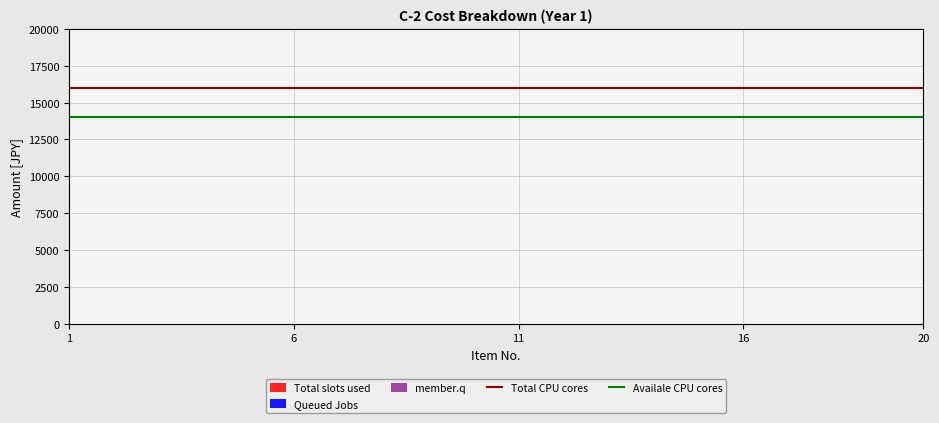

At which category does the chart reach its minimum across all series?

1